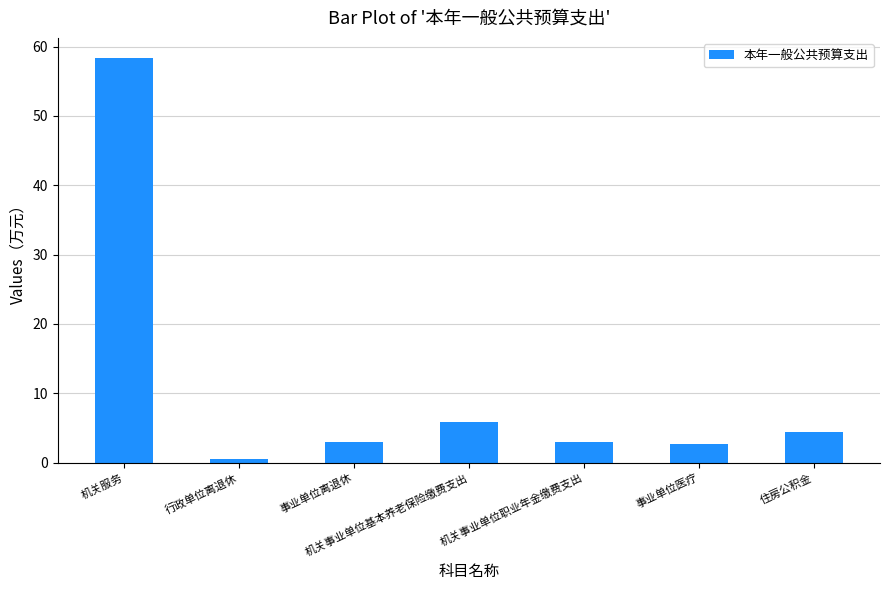

How many bars are there in total?

7